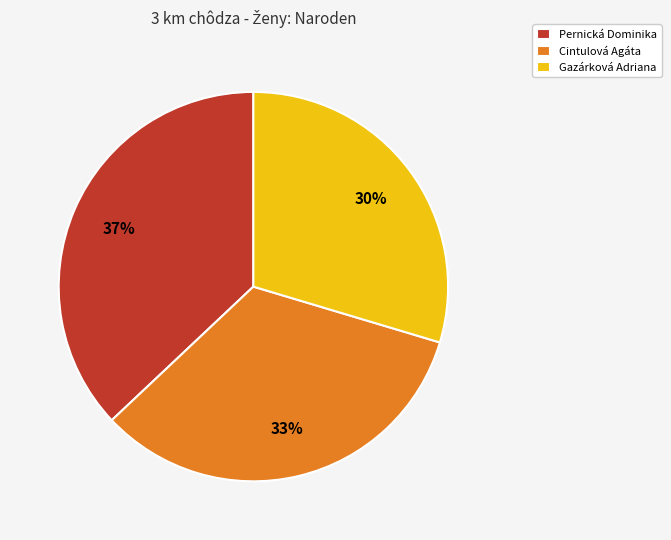

Does Cintulová Agáta account for over 50% of the chart?

No